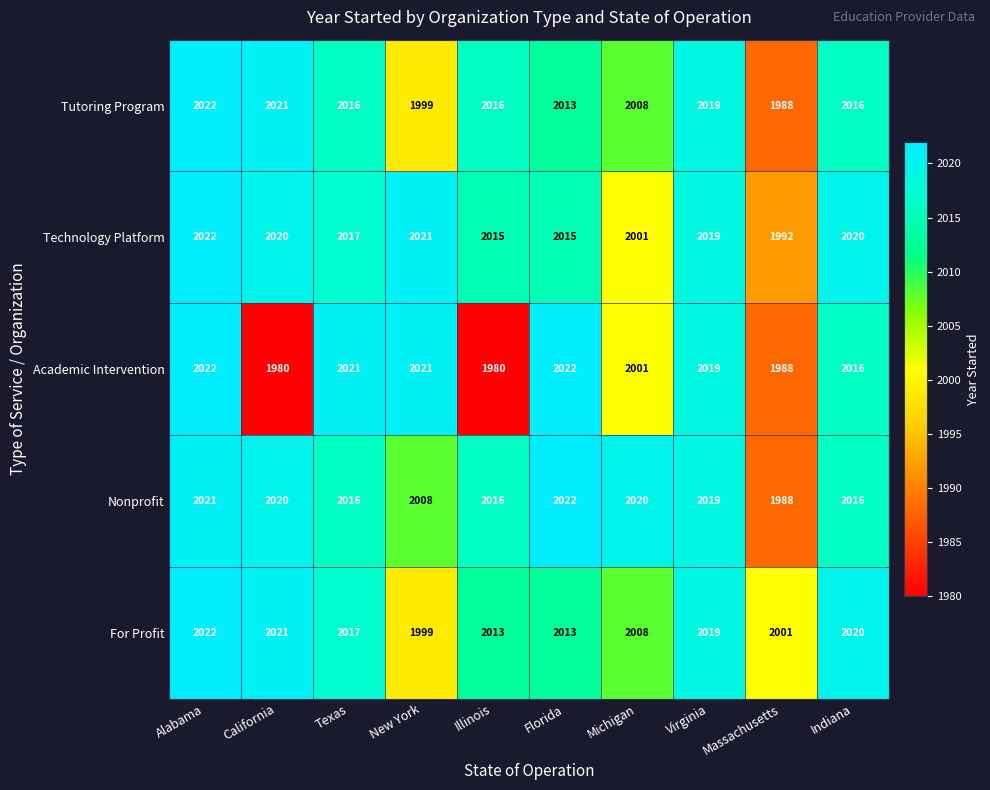

Between New York and Illinois, which series saw the biggest shift?

Academic Intervention